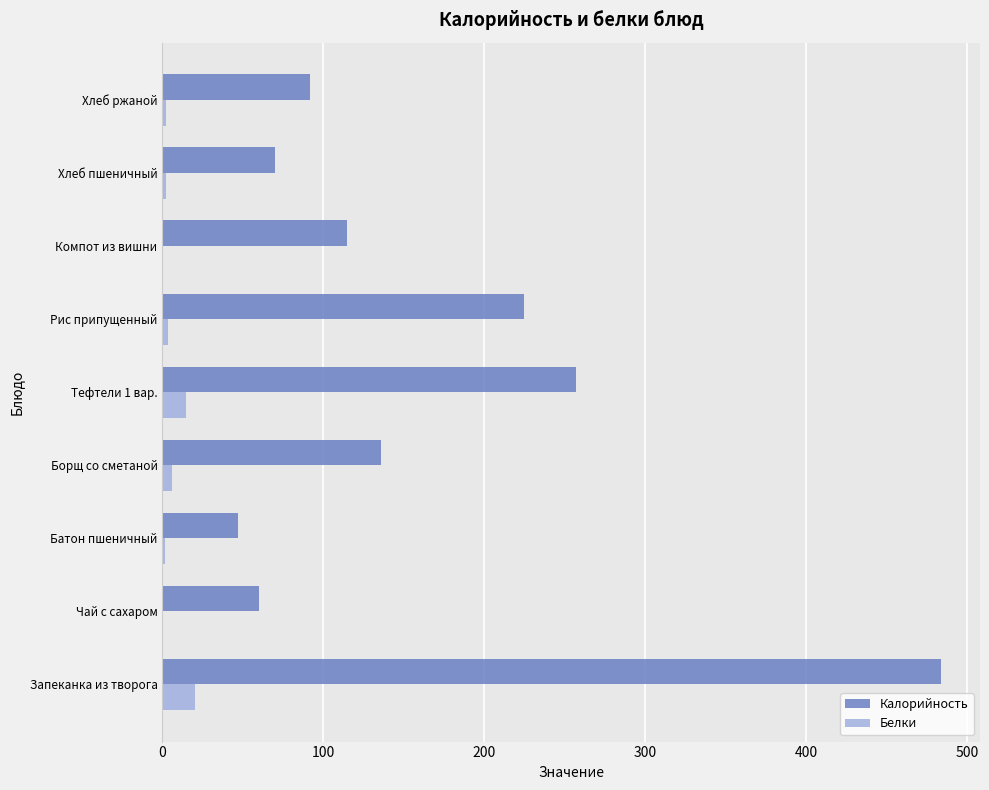

At which category does the chart reach its peak across all series?

Запеканка из творога